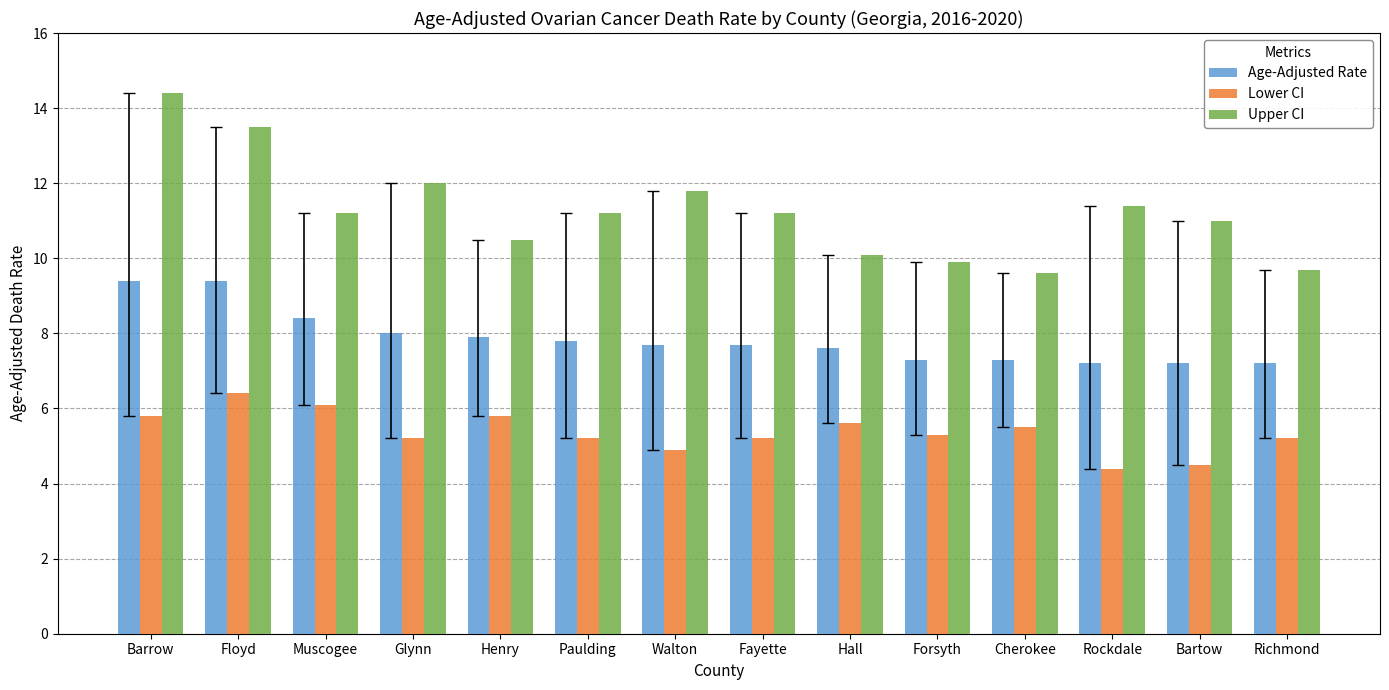

List the series in order of their peak value, highest first.

Upper CI, Age-Adjusted Rate, Lower CI